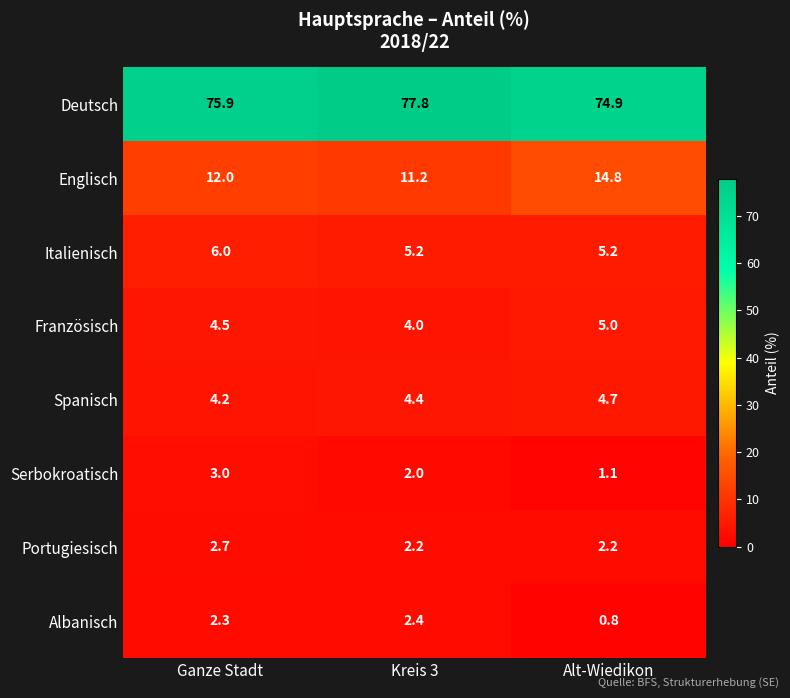

What is the sum of the Spanisch values at Kreis 3 and Alt-Wiedikon?

9.1